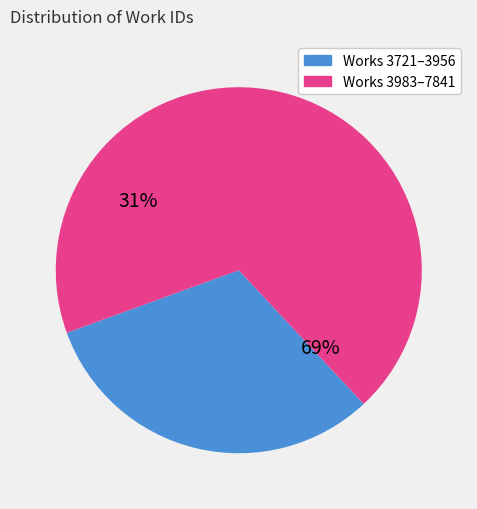

What is the smallest slice in the pie chart?

Work 3721